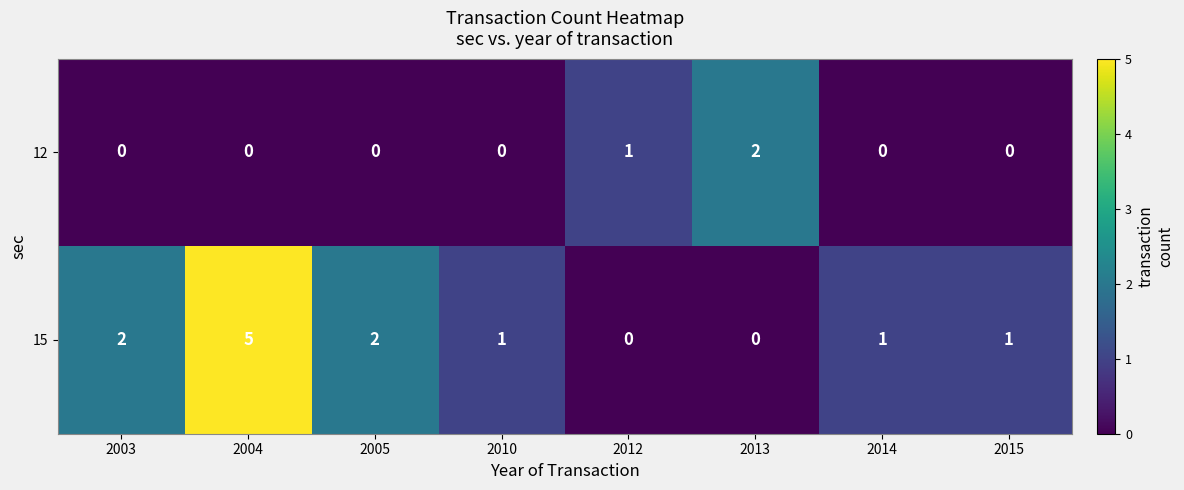

What is the difference between the 15 values at 2005 and 2004?

3